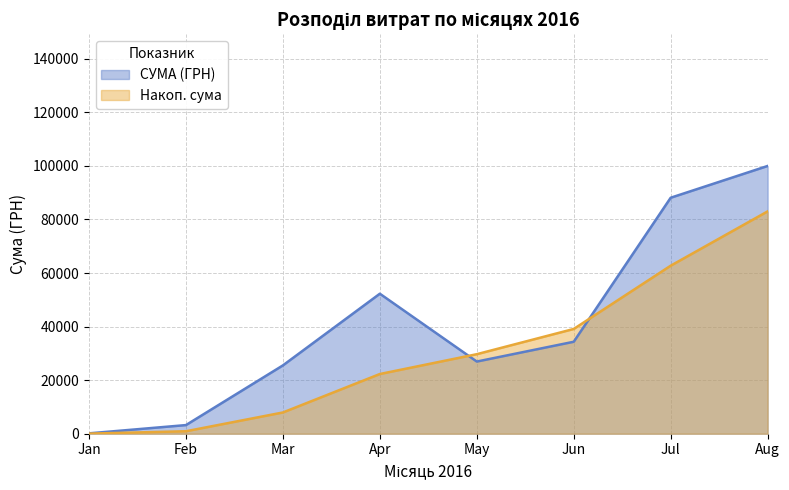

What is the greatest value displayed?

99963.9